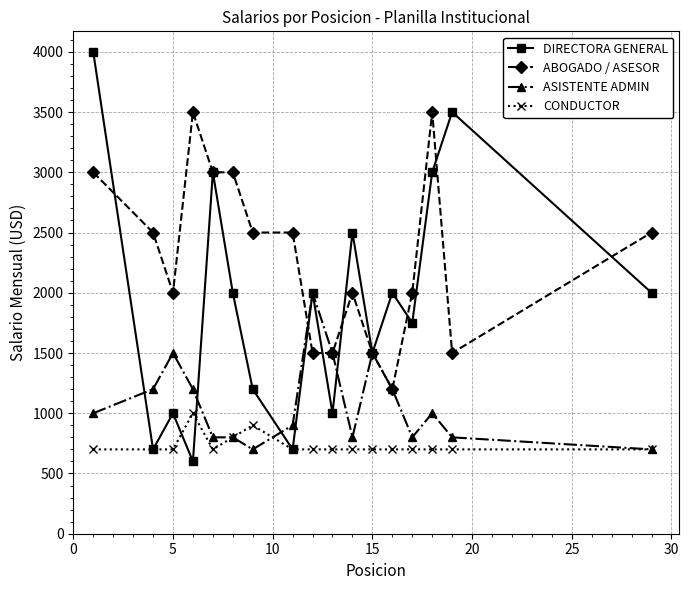

Reading right to left, transcribe all the data shown in this chart.

DIRECTORA GENERAL: 2000	3500	3000	1750	2000	1500	2500	1000	2000	700	1200	2000	3000	600	1000	700	4000
ABOGADO / ASESOR: 2500	1500	3500	2000	1200	1500	2000	1500	1500	2500	2500	3000	3000	3500	2000	2500	3000
ASISTENTE ADMIN: 700	800	1000	800	1200	1500	800	1500	2000	900	700	800	800	1200	1500	1200	1000
CONDUCTOR: 700	700	700	700	700	700	700	700	700	700	900	800	700	1000	700	700	700